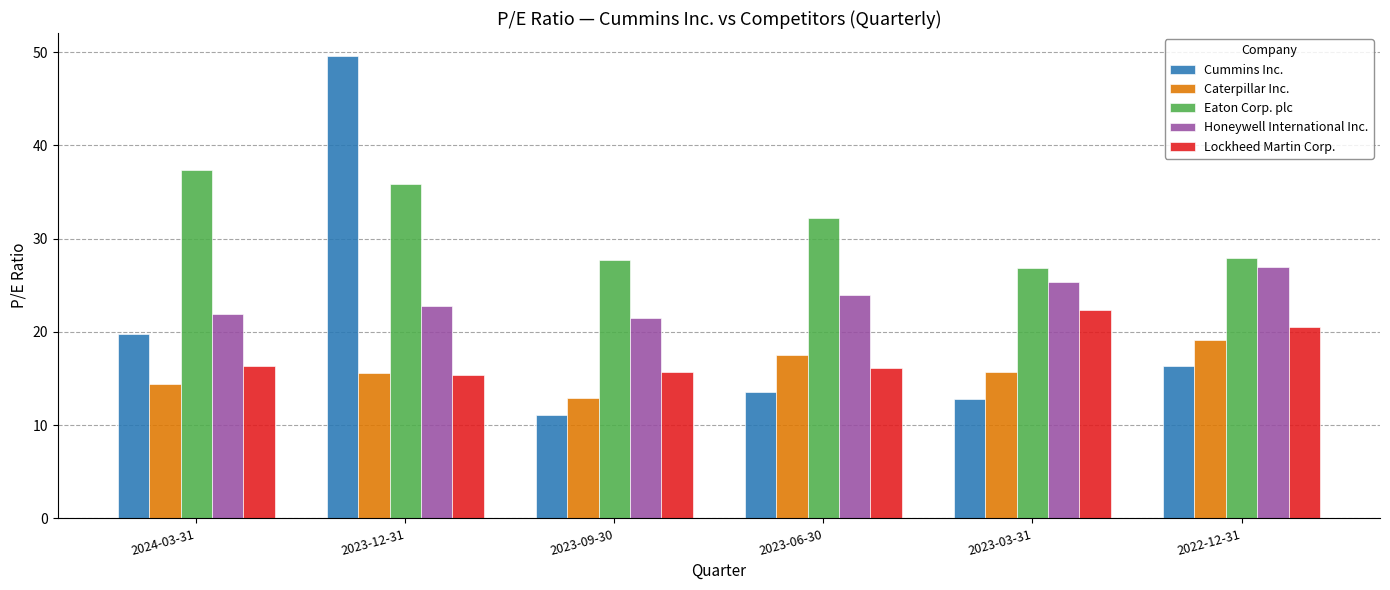

Rank the series at 2023-09-30 from lowest to highest value.

Cummins Inc., Caterpillar Inc., Lockheed Martin Corp., Honeywell International Inc., Eaton Corp. plc